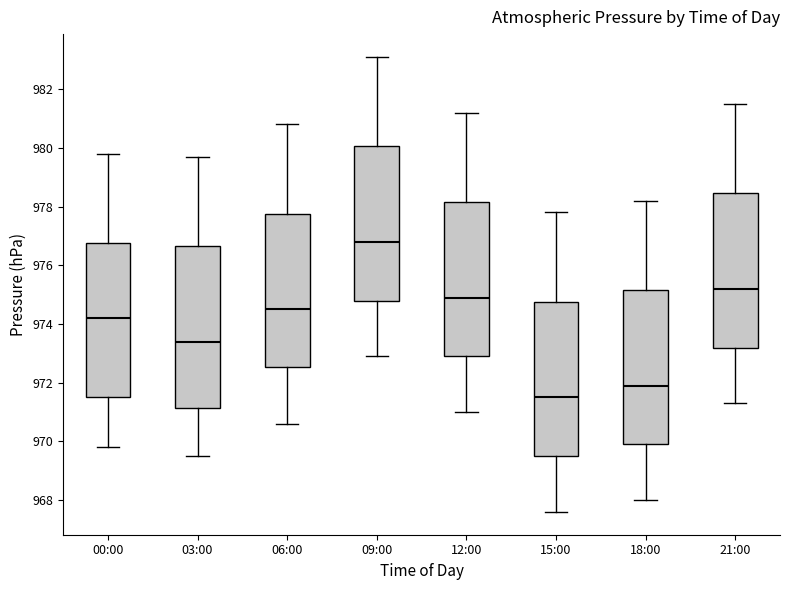

Where does the median line of the box for 12:00 sit on the y-axis? The values are not printed on the chart, so give them approximately, as read against the axis.

975.0